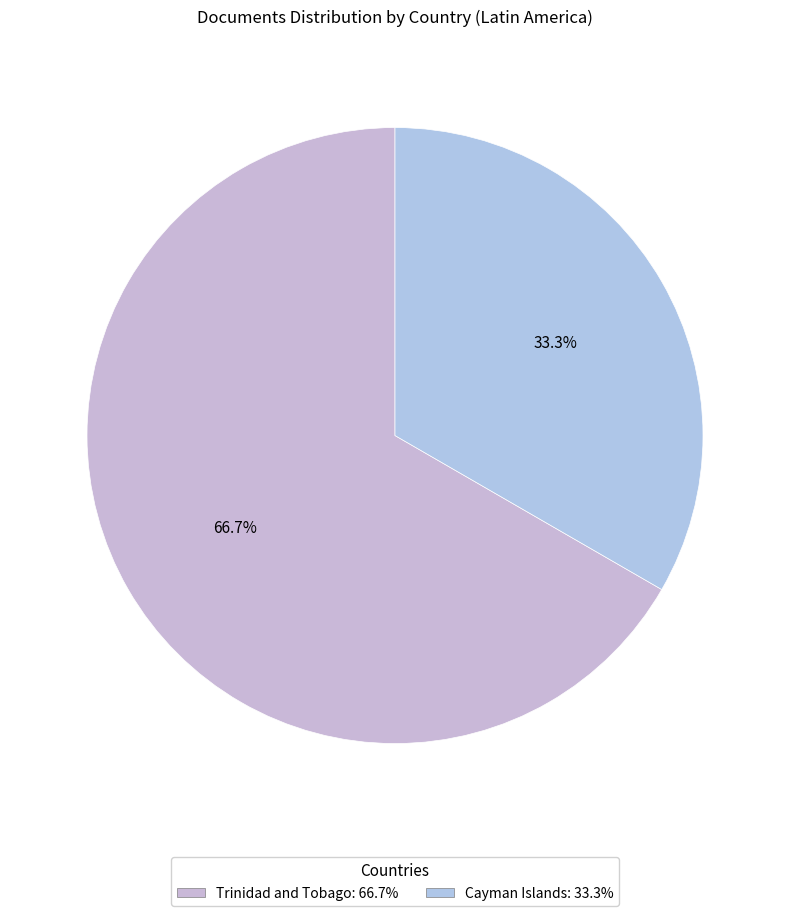

What is the total percentage of Cayman Islands and Trinidad and Tobago?

100.0%